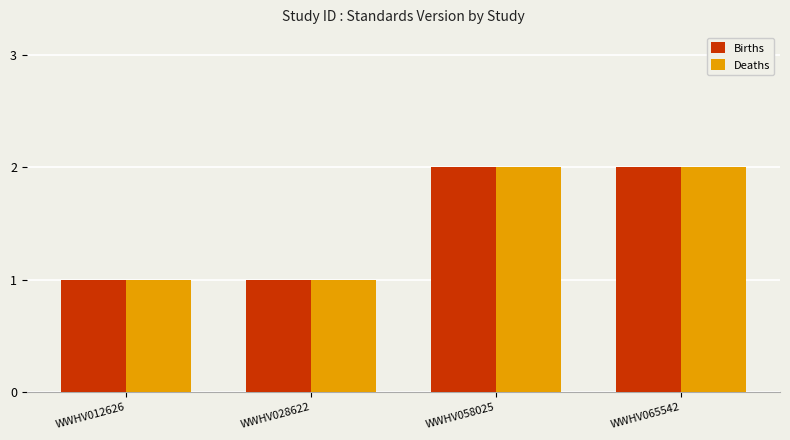

True or false: Deaths has a value of 1 at WWHV058025.

False